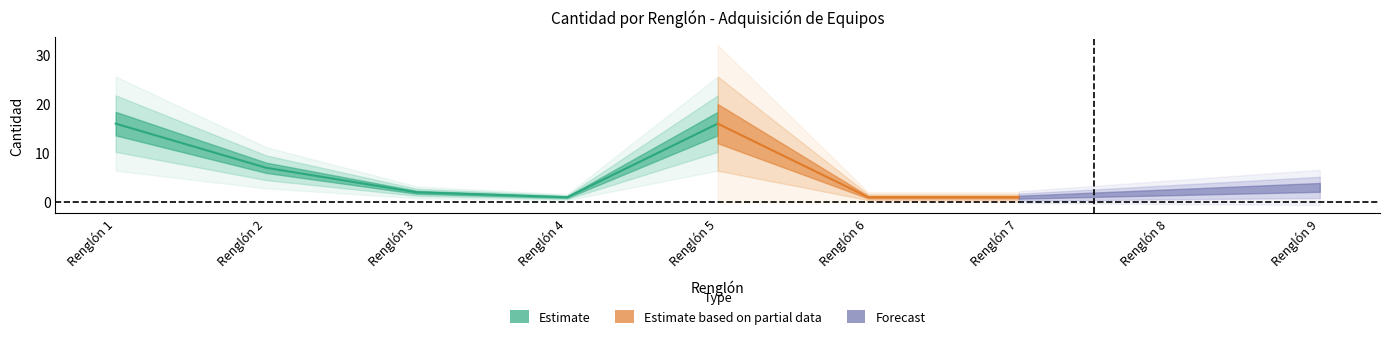

At which label does the data first exceed 2?

Renglón 1